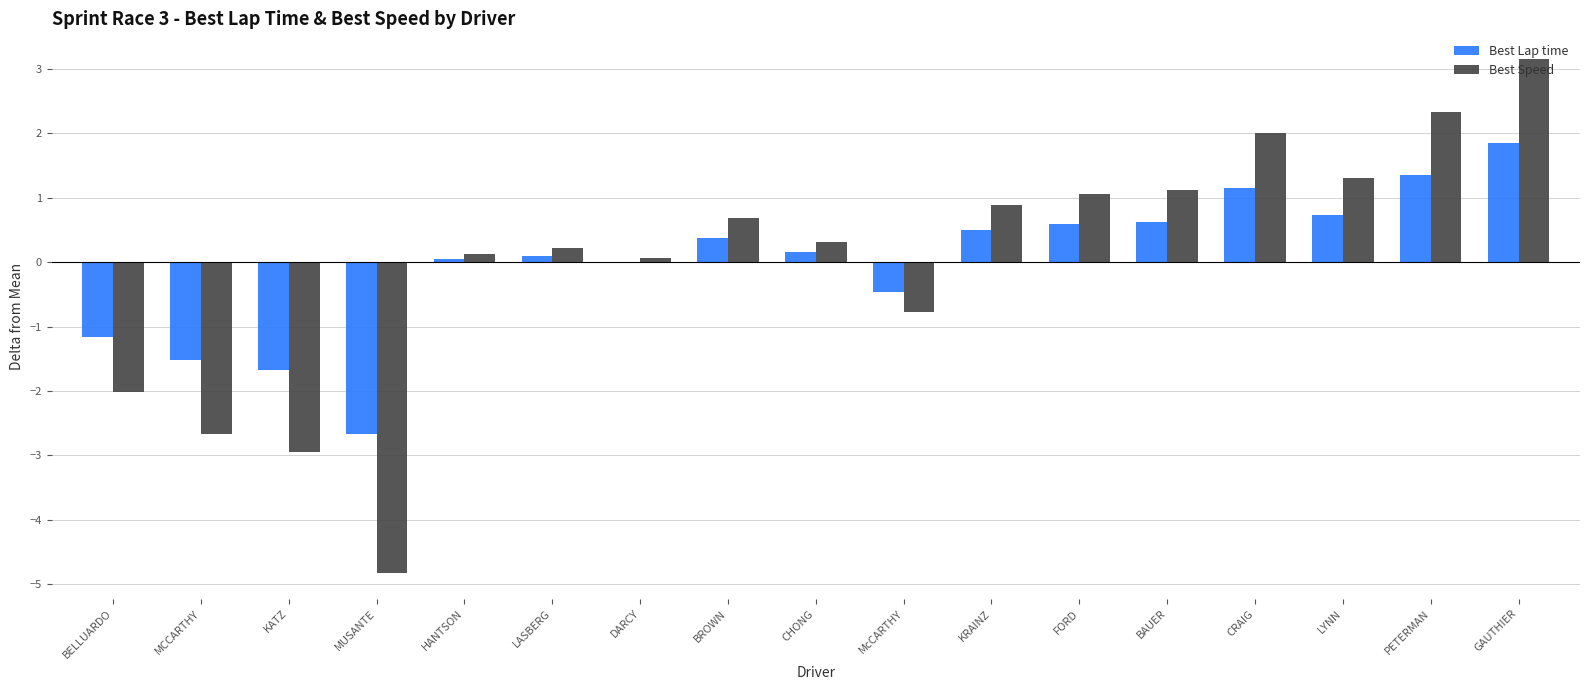

Between DARCY and McCARTHY, which series saw the biggest shift?

Best Speed